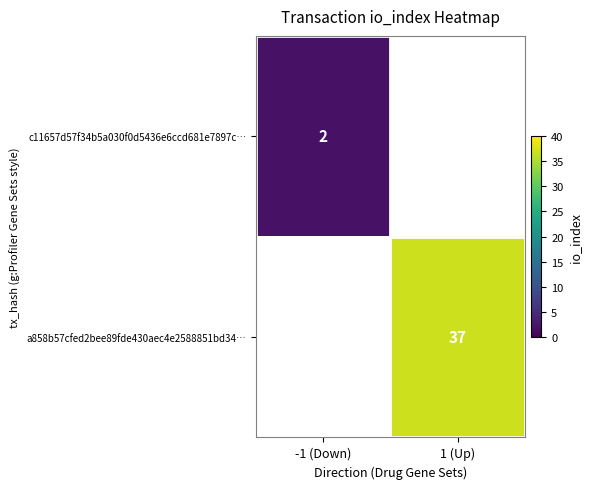

The c11657d57f34b5a030f0d5436e6ccd681e7897c… series shows 3 at -1 (Down). True or false?

False